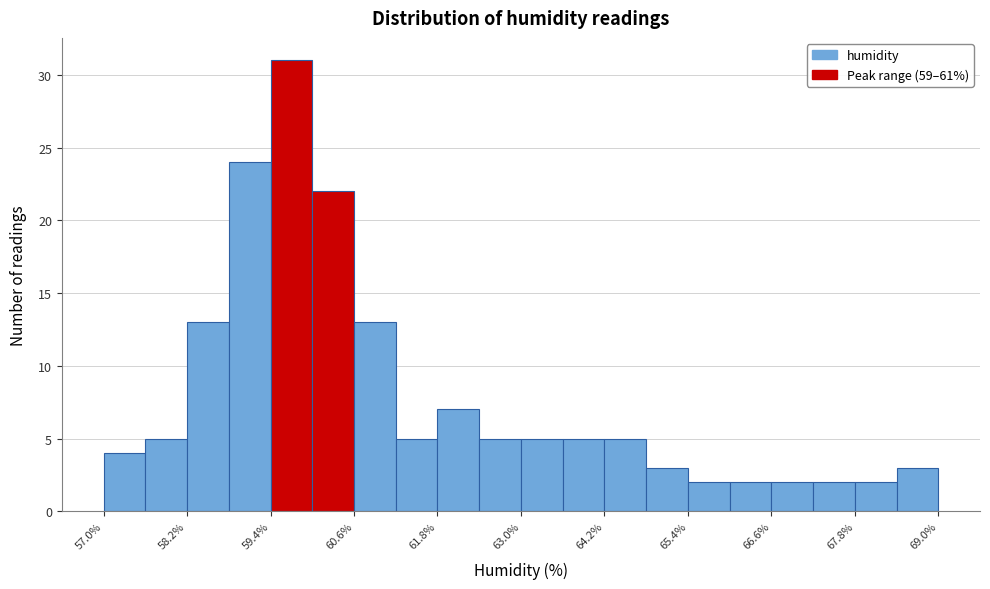

Read against the x-axis, roughly where is the centre of the tallest bar?

59.8